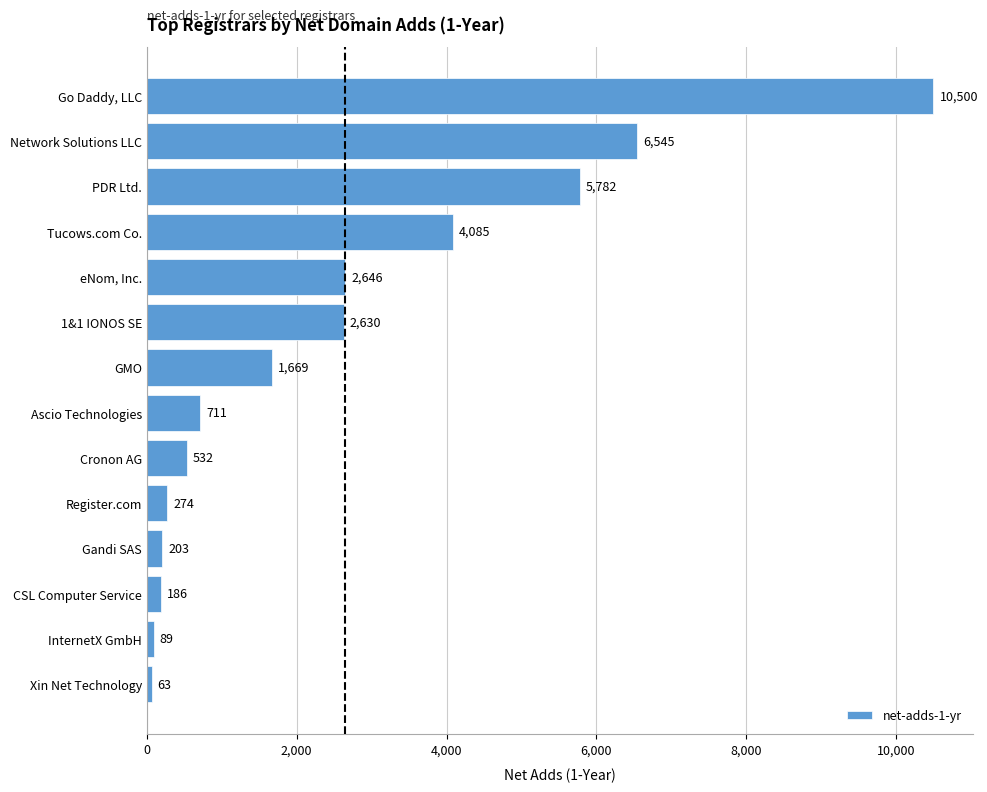

Count the number of data series in this chart.

1